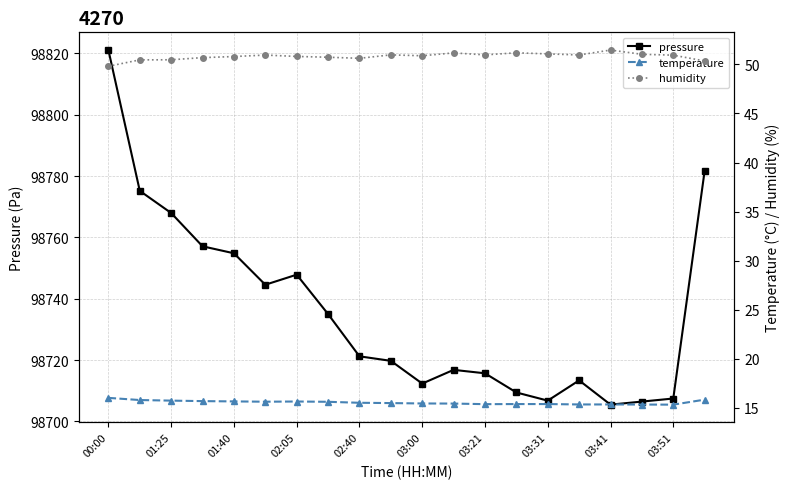

What value does the temperature series have at 17?

15.3